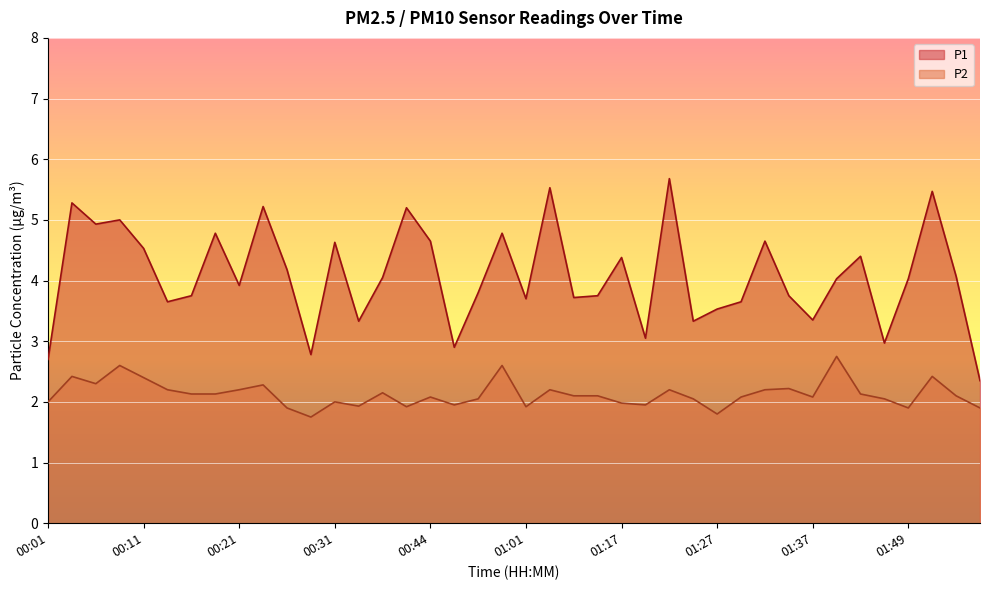

At how many categories does at least one series exceed 3?

35